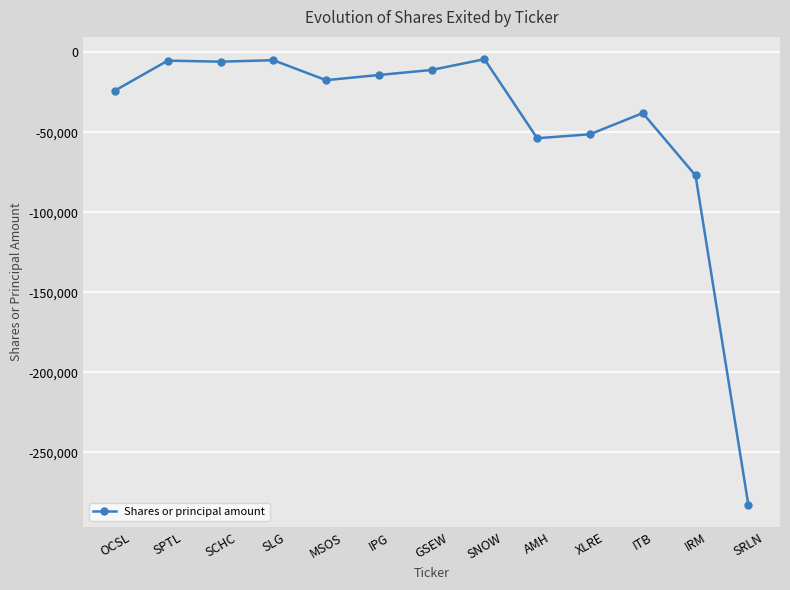

The chart shows a value of -282667 at SRLN. True or false?

True